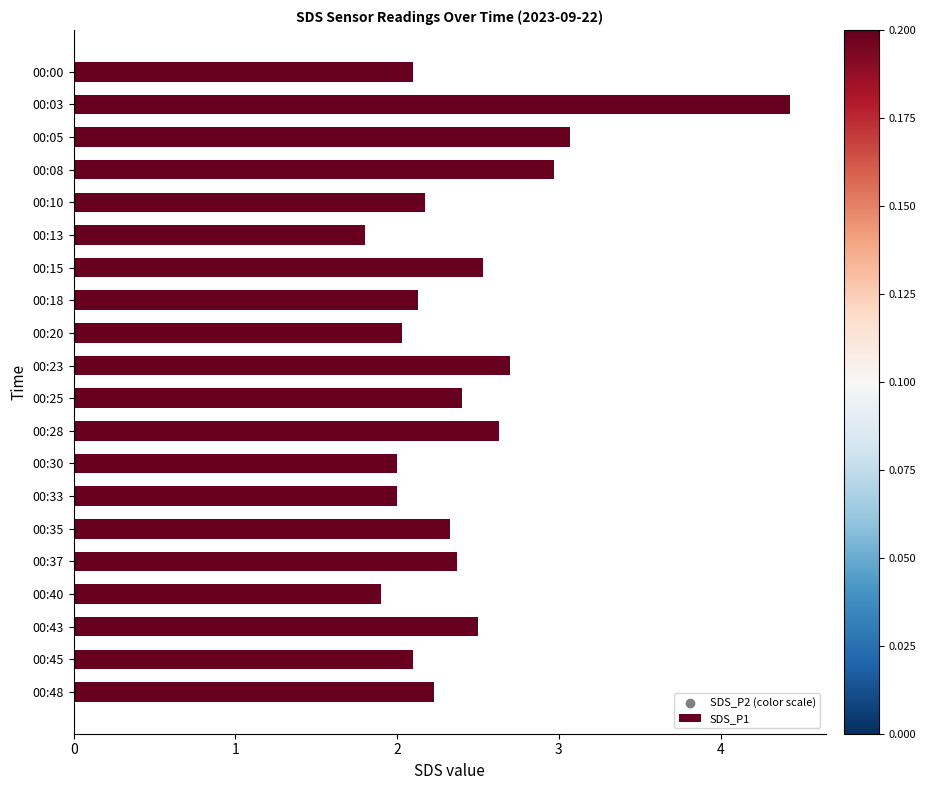

Which has a higher value, 00:00 or 00:43?

00:43